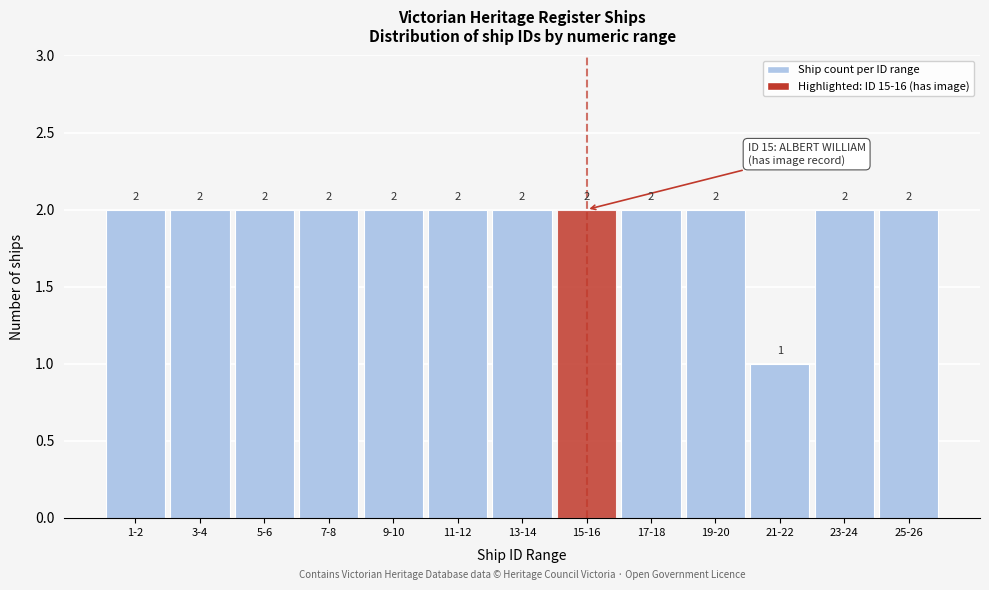

Reading left to right, list all the values displayed in this chart.

2	2	2	2	2	2	2	2	2	2	1	2	2